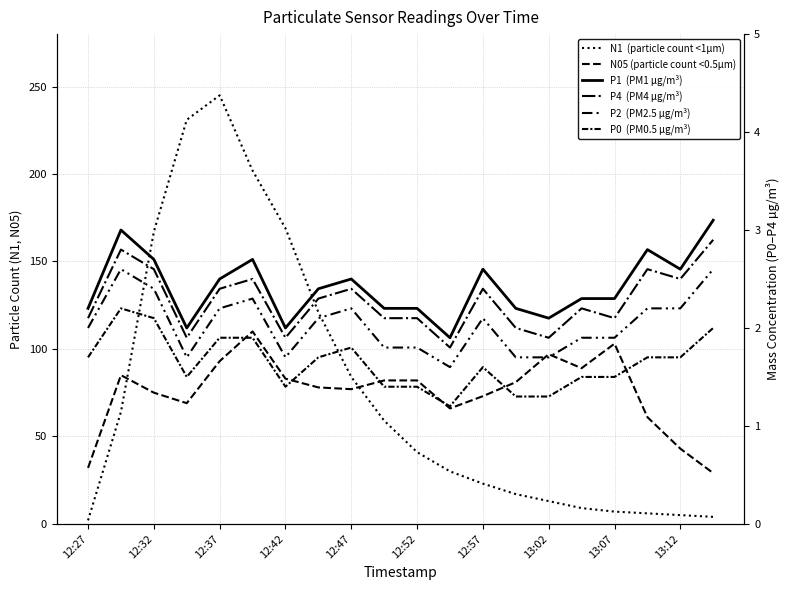

True or false: N05 has more than 1 interior local peaks.

True